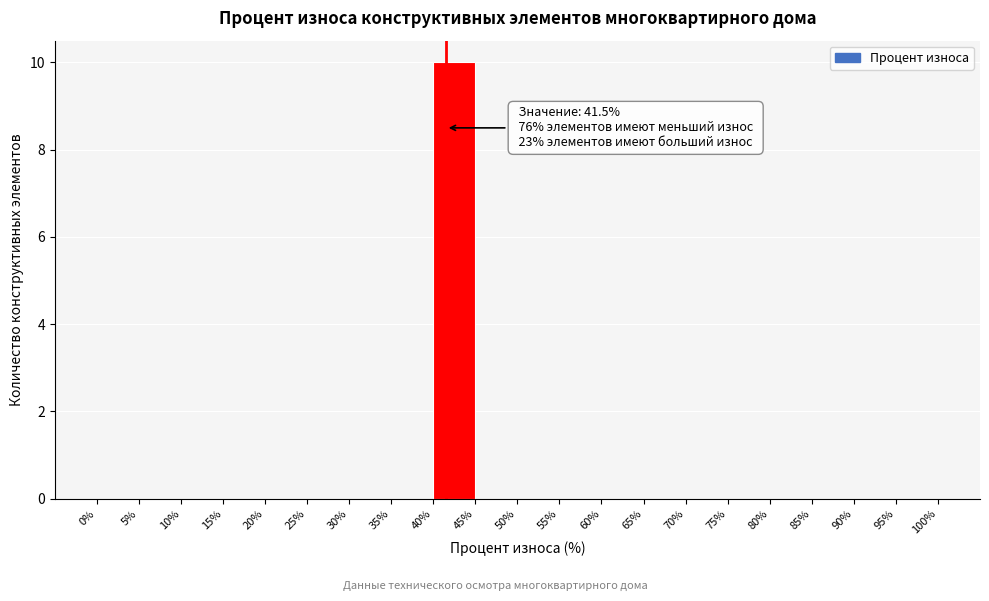

Over which range of the x-axis is the bar tallest?

40% to 45%